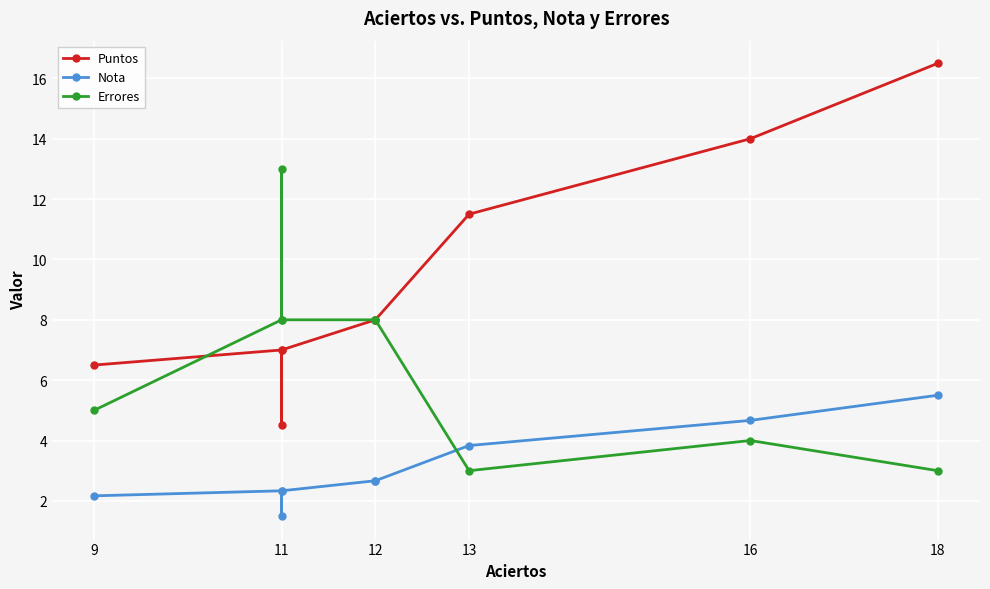

What are all the series names shown in the legend?

Puntos, Nota, Errores